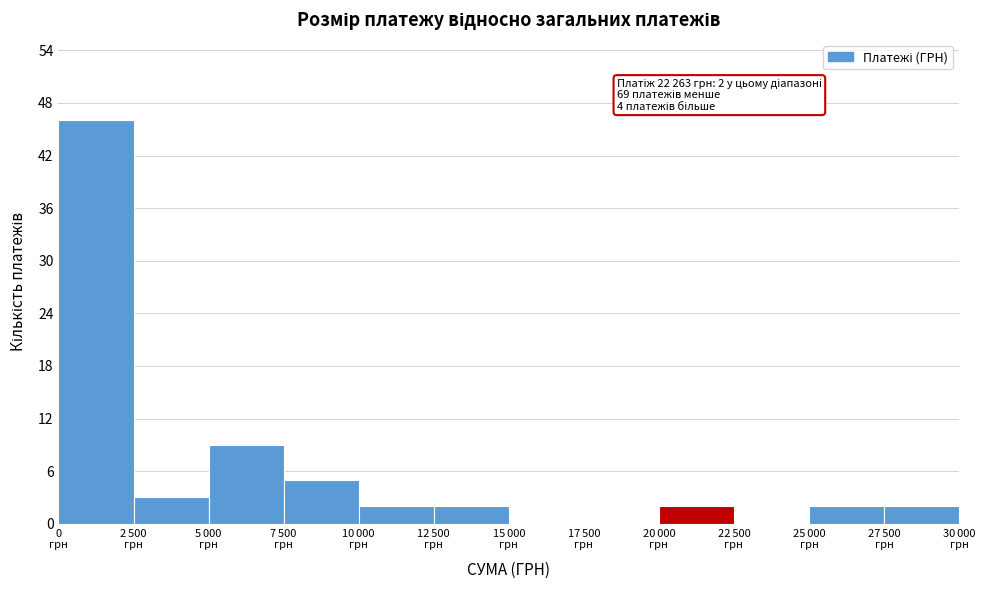

What is the maximum value shown in the chart?

46